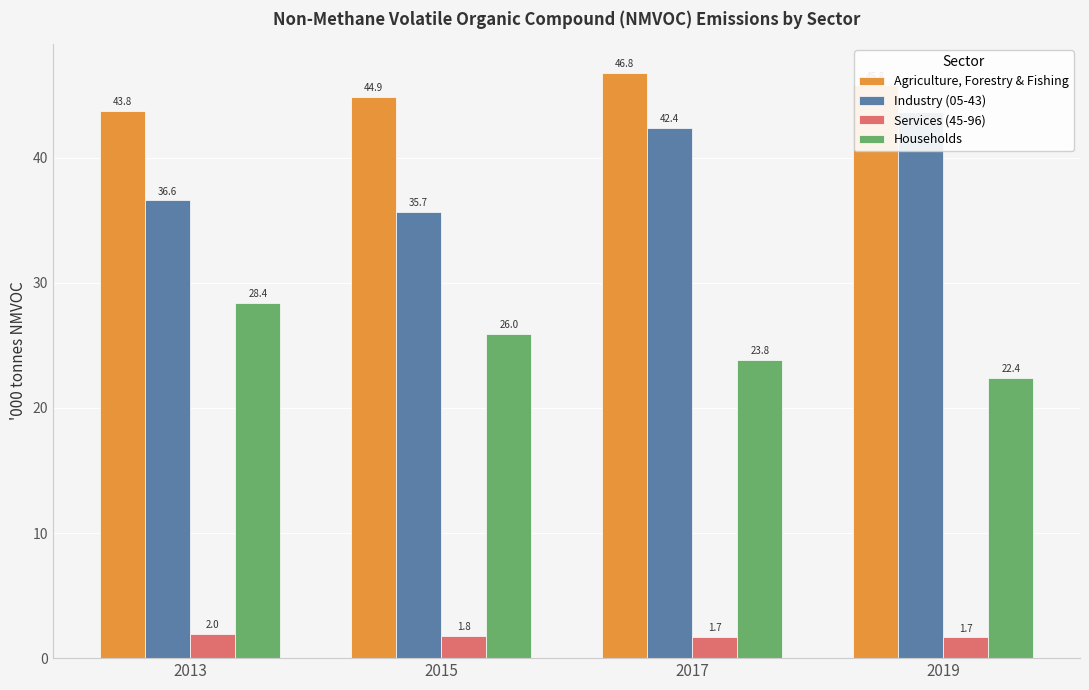

At which category is the sum across all series the highest?

2017